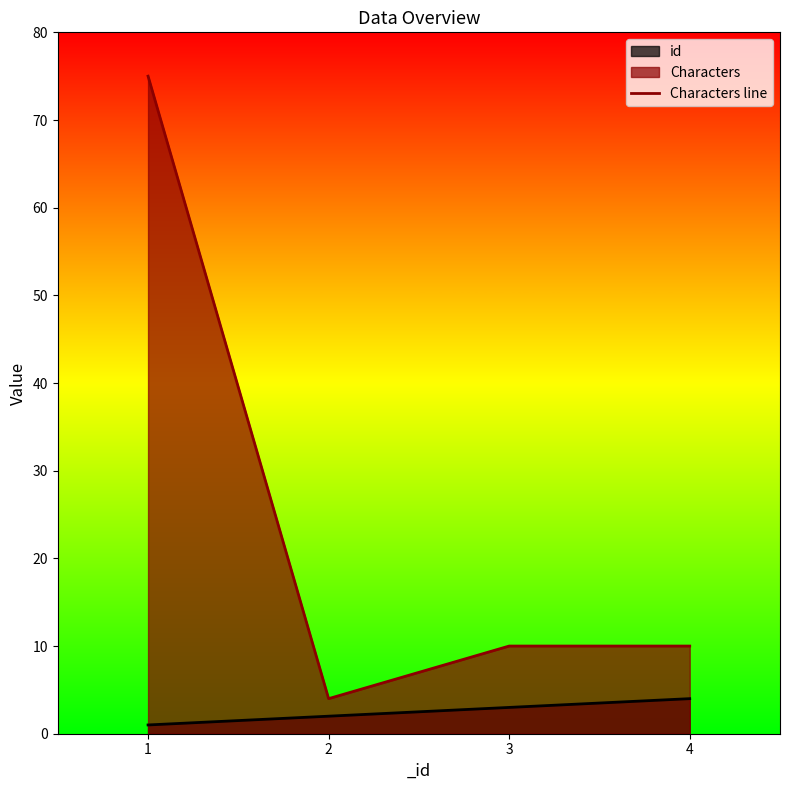

Reading right to left, extract all data points from this chart.

4=10	3=10	2=4	1=75